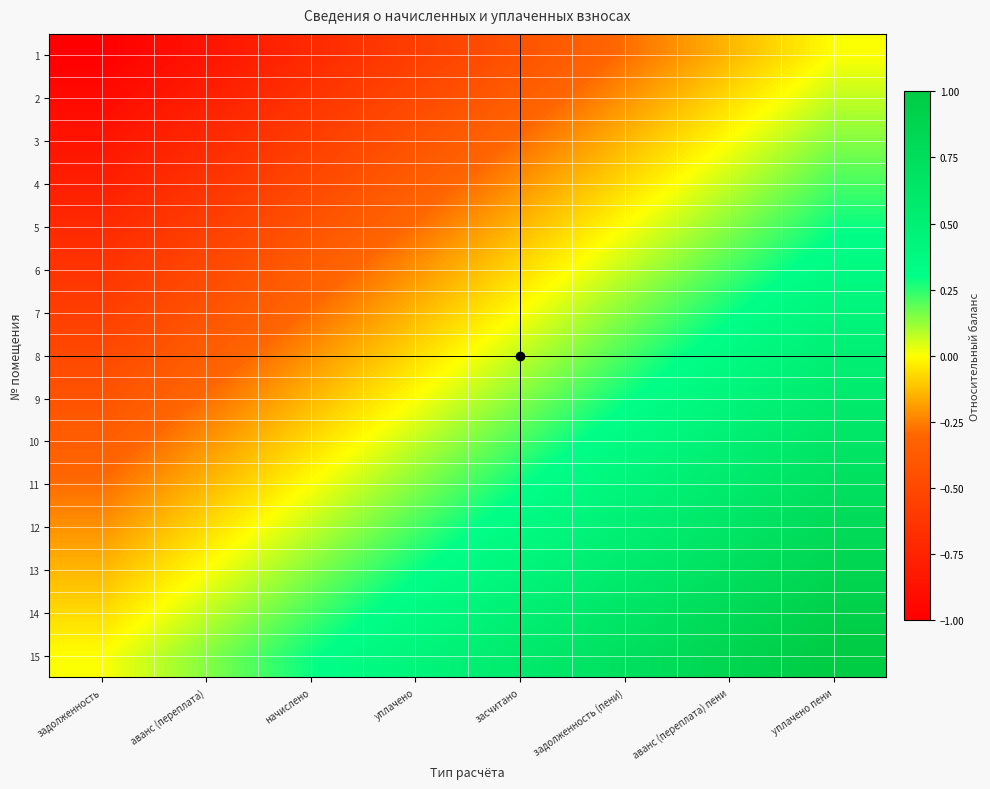

At засчитано, list the series in order from largest to smallest.

15, 14, 13, 12, 11, 10, 9, 8, 7, 6, 5, 4, 3, 2, 1